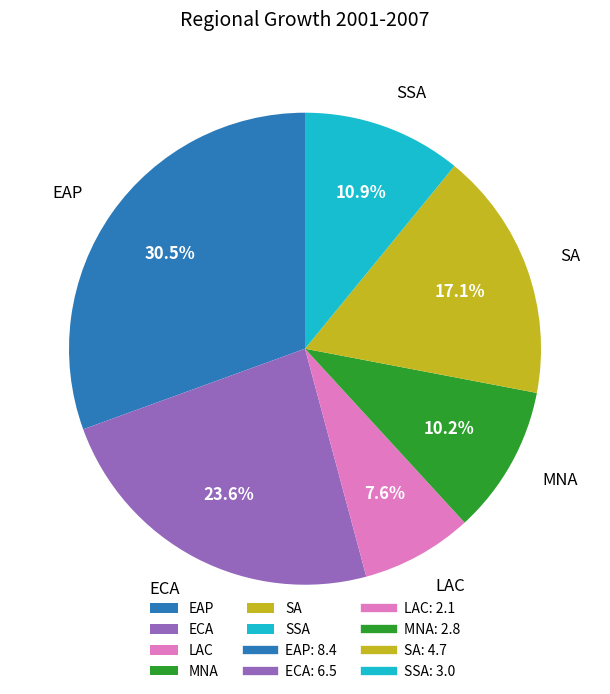

Rank the categories by value from highest to lowest.

EAP, ECA, SA, SSA, MNA, LAC